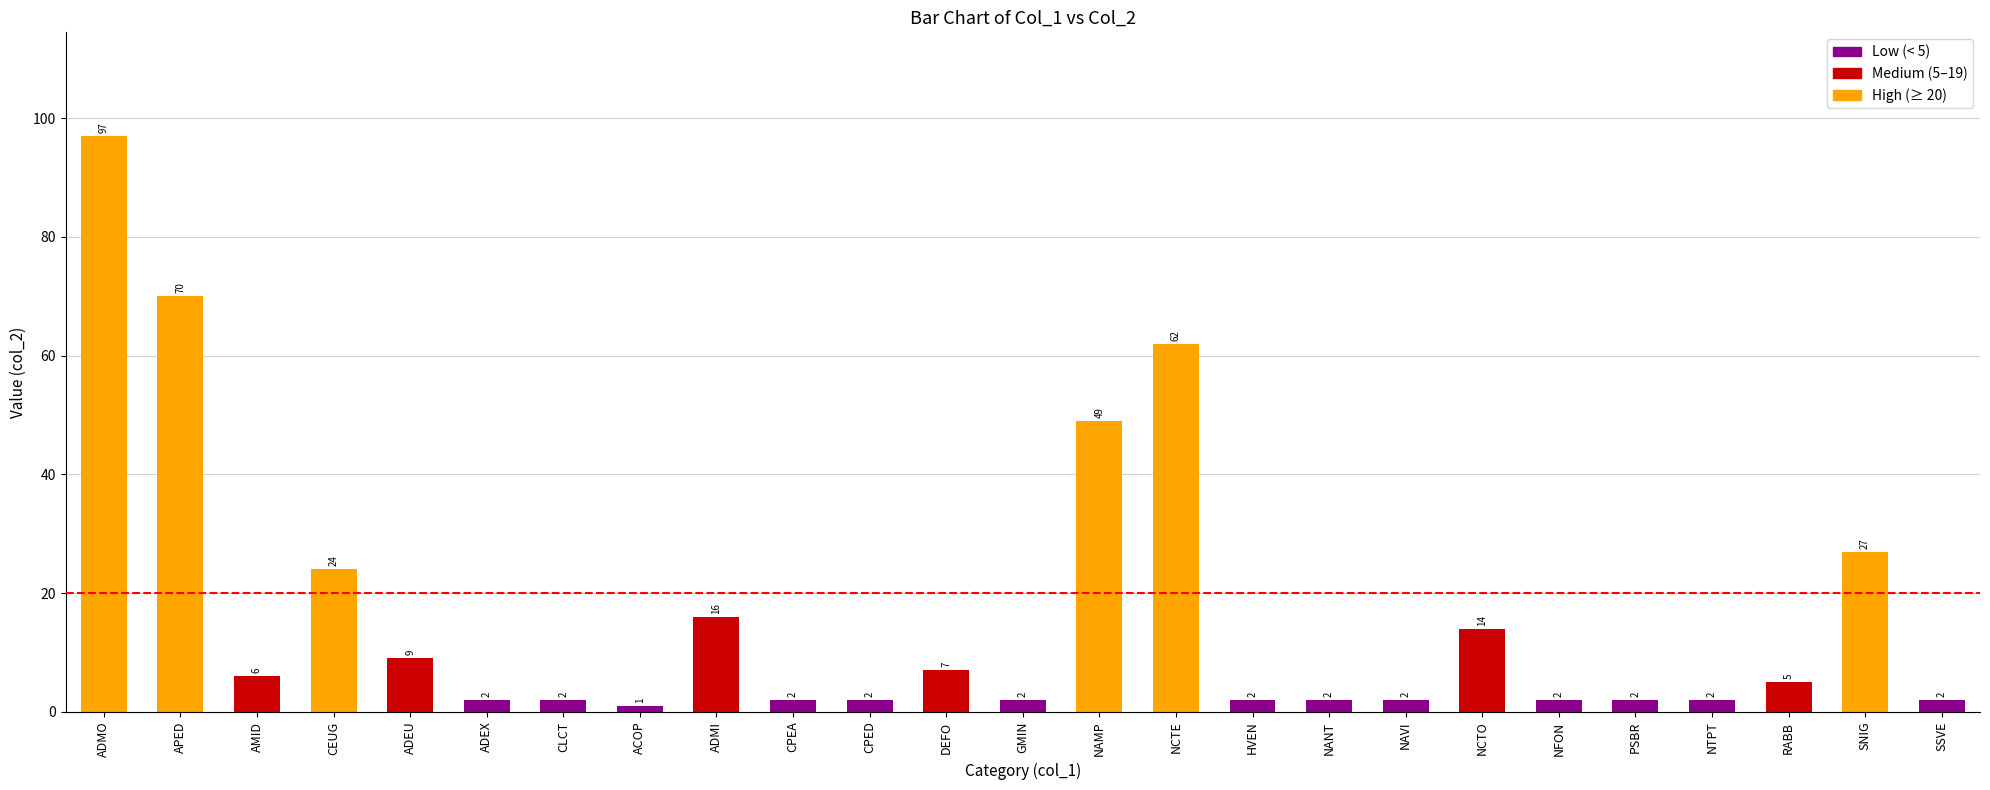

How many categories are shown in the chart?

25